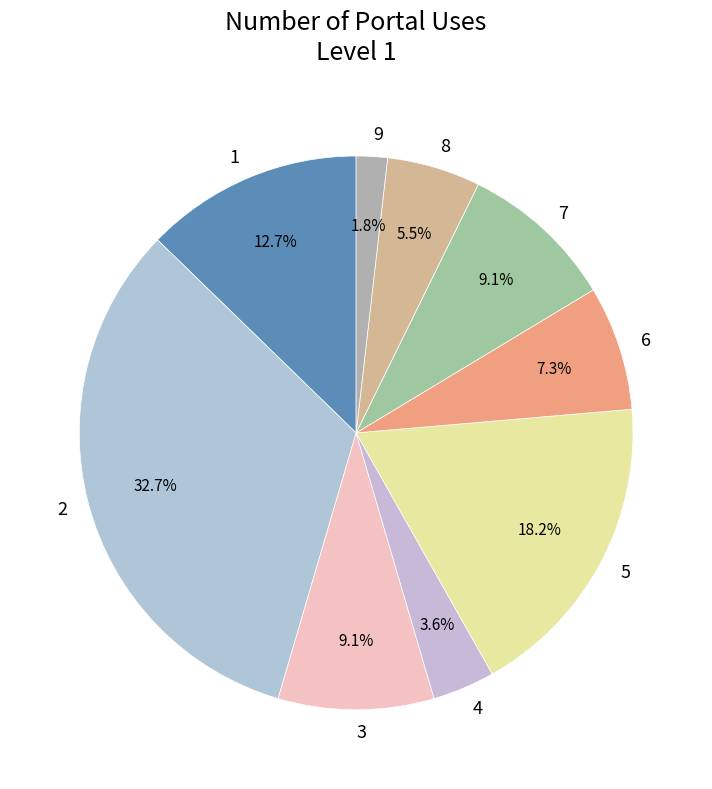

What is the ratio of the value at 4 to the value at 7?

0.4